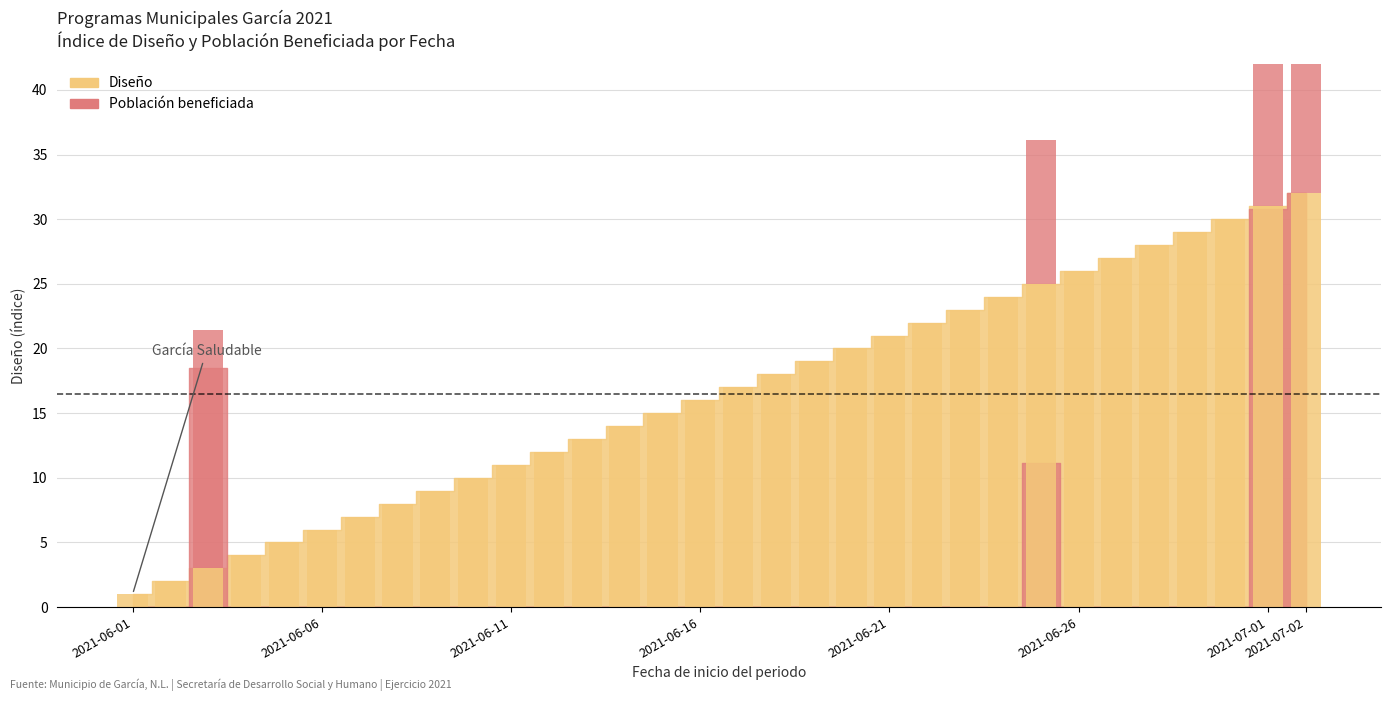

How many data points are above 17?

15